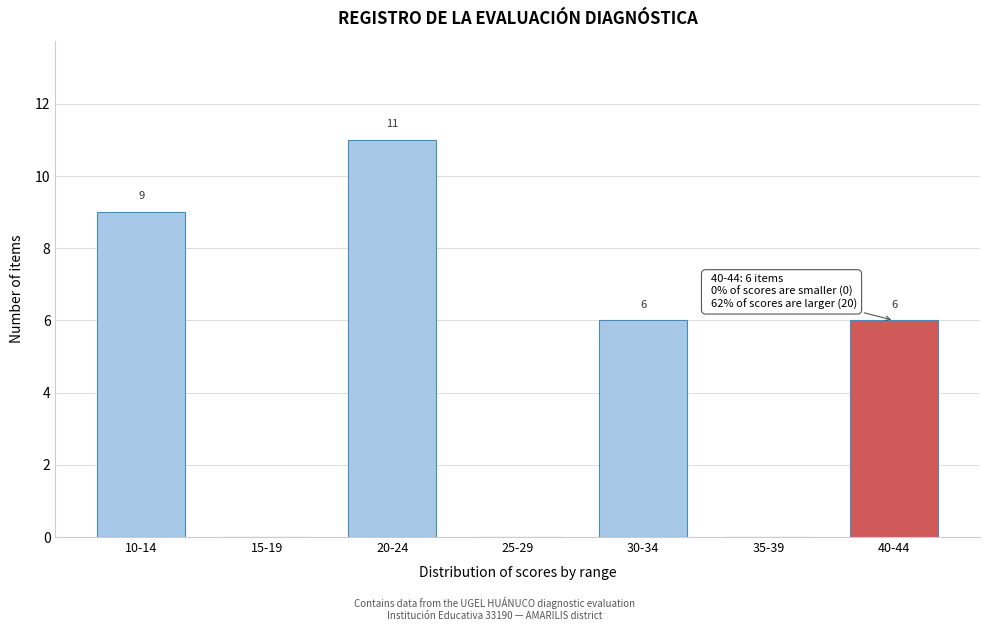

Reading left to right, what are all the values shown in this chart?

10-14=9	15-19=0	20-24=11	25-29=0	30-34=6	35-39=0	40-44=6